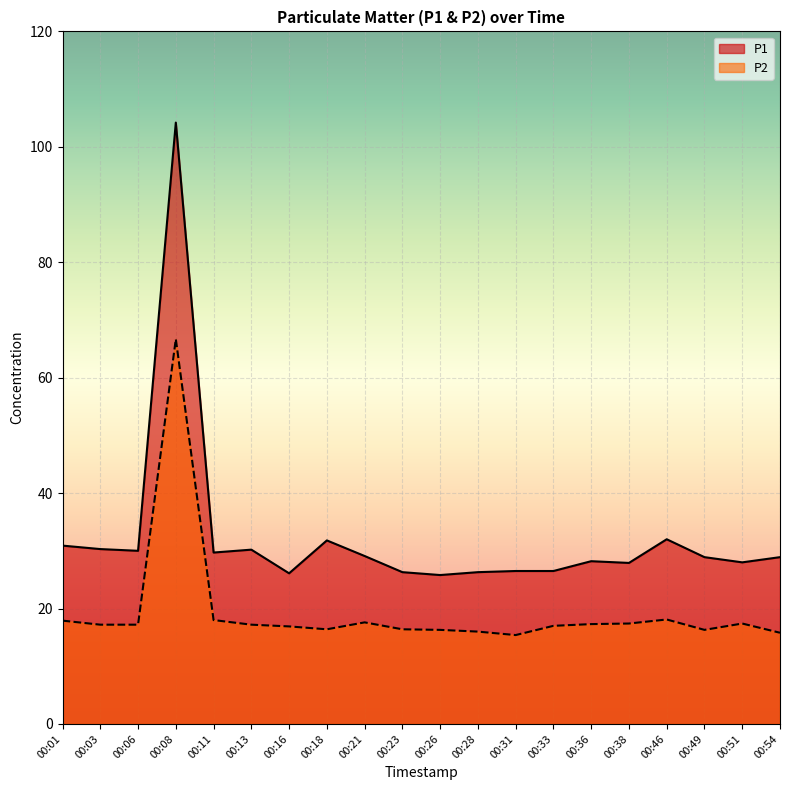

True or false: P2 has more than 0 points higher than both neighbors.

True